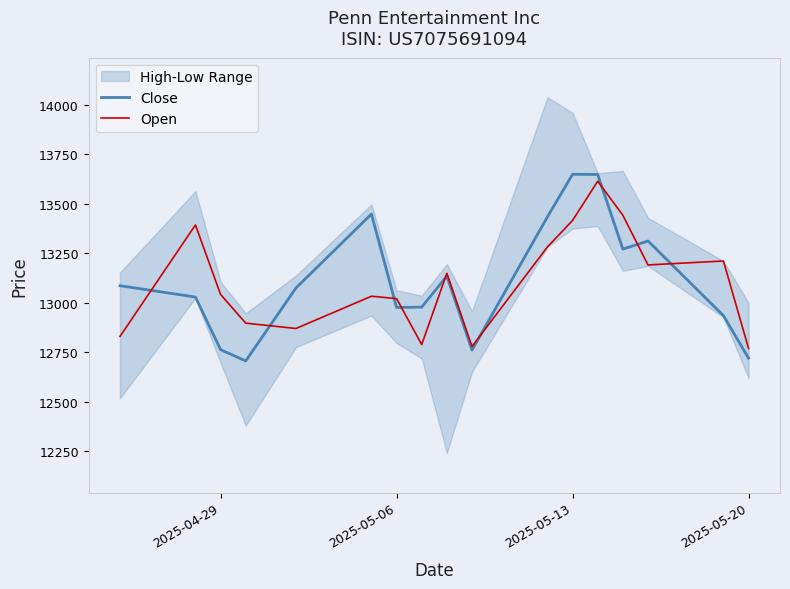

True or false: Close and Open intersect in this chart.

True